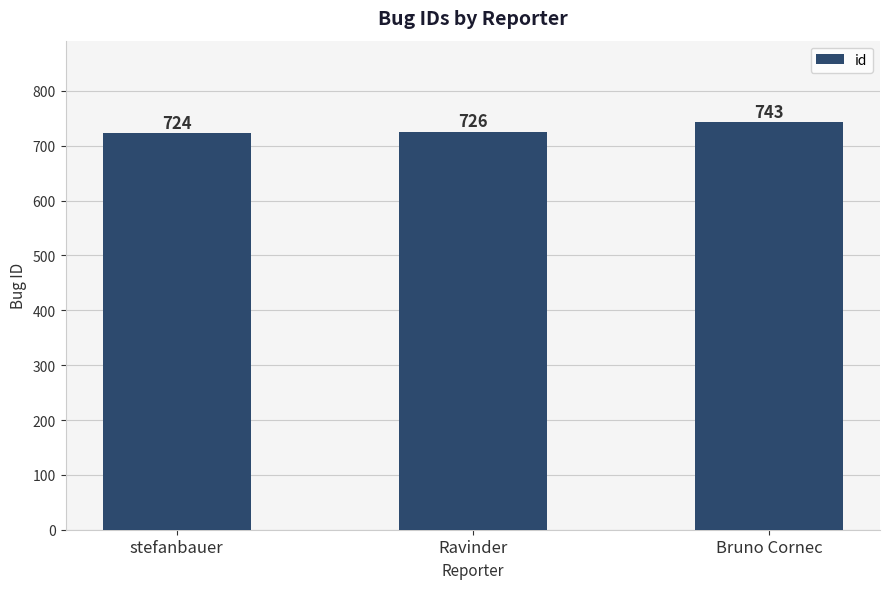

List the labels in order of value, largest first.

Bruno Cornec, Ravinder, stefanbauer